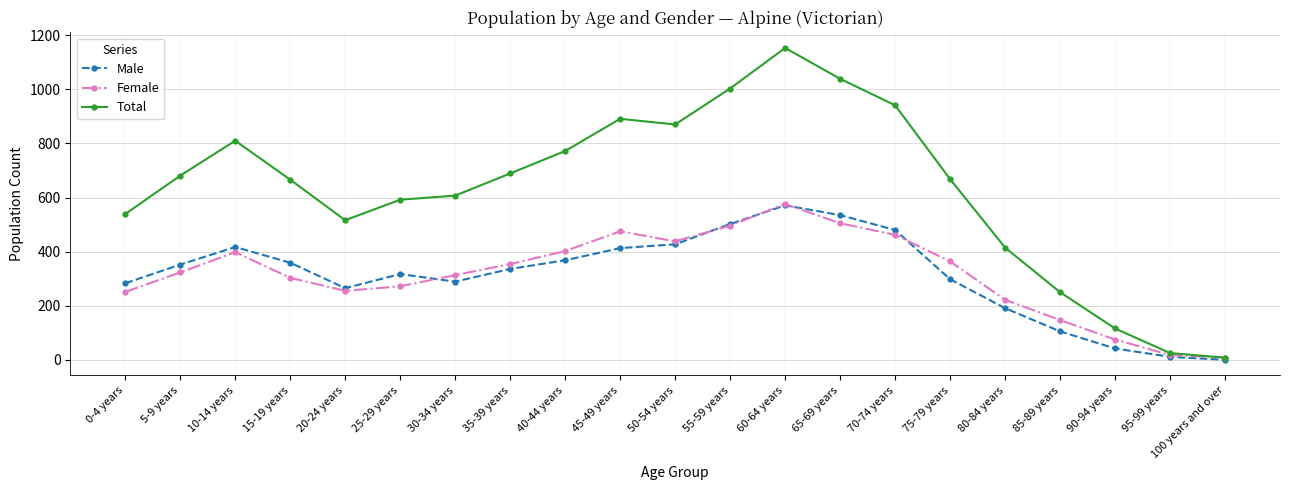

How many lines are shown in the chart?

3